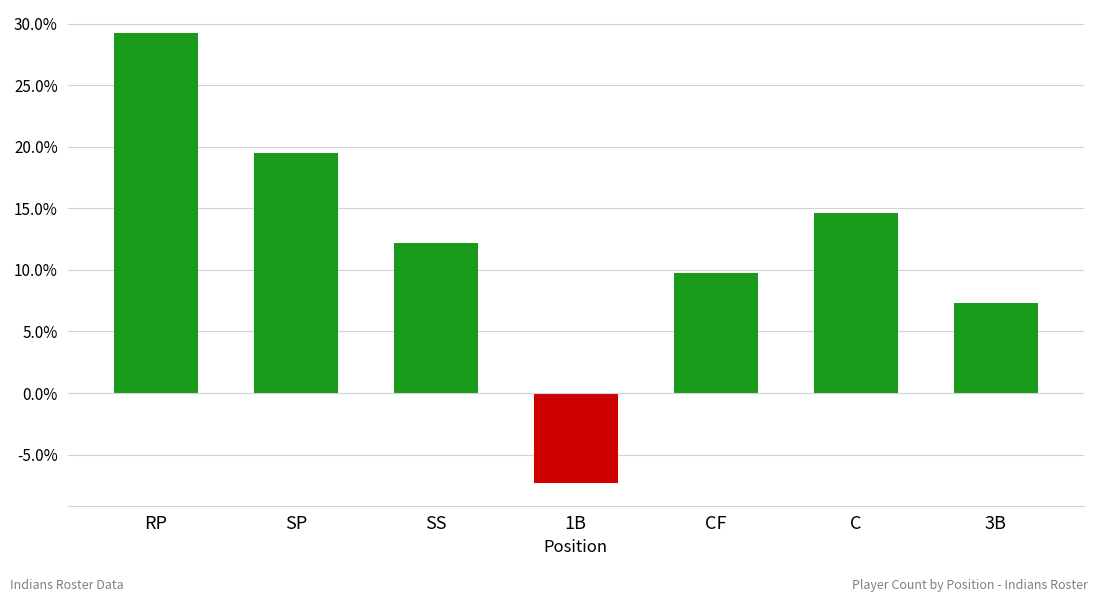

Reading left to right, list all the values displayed in this chart.

29.3	19.5	12.2	-7.3	9.8	14.6	7.3